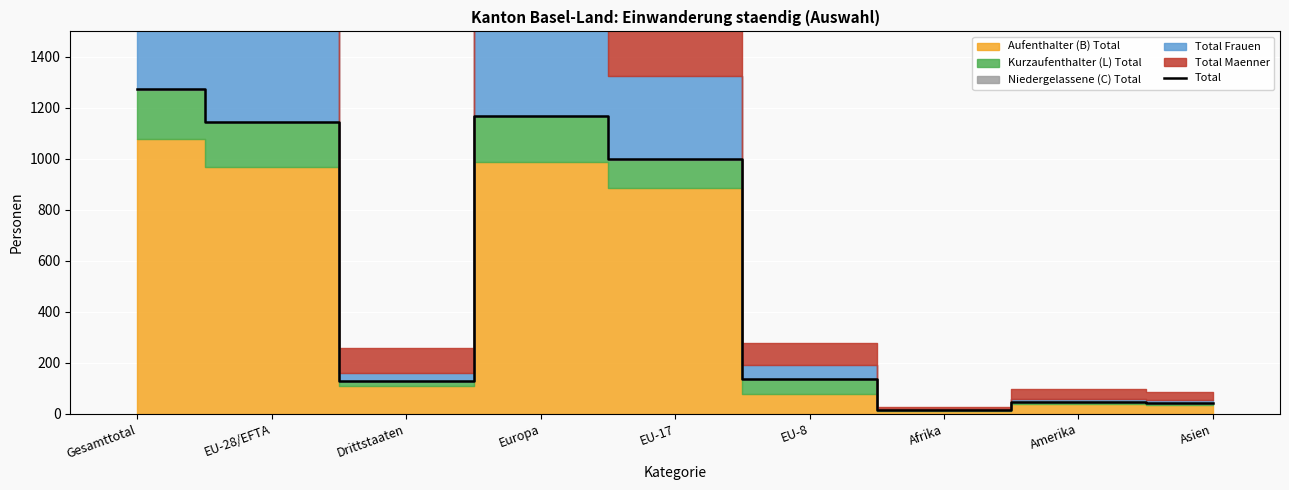

At which category does the chart reach its minimum across all series?

Afrika